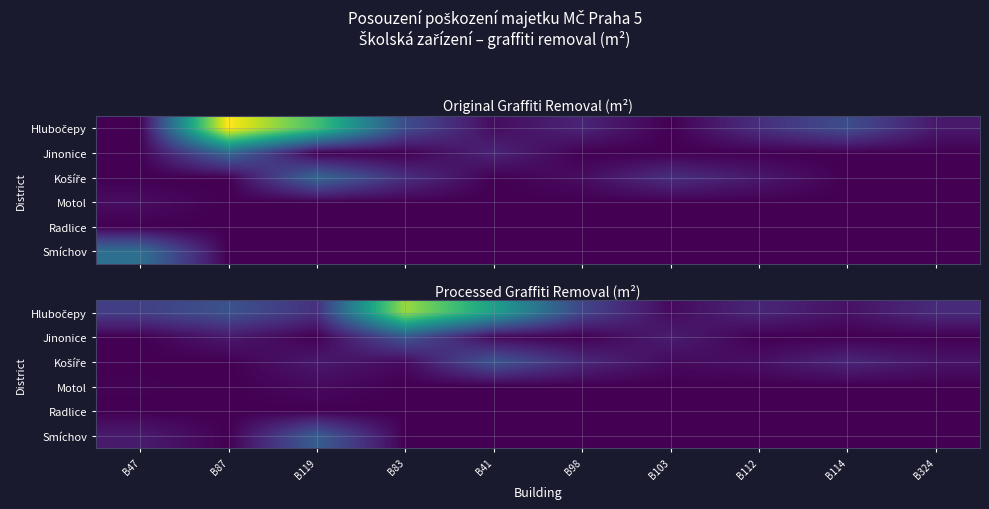

The Smíchov series shows 0.0 at B87. True or false?

True